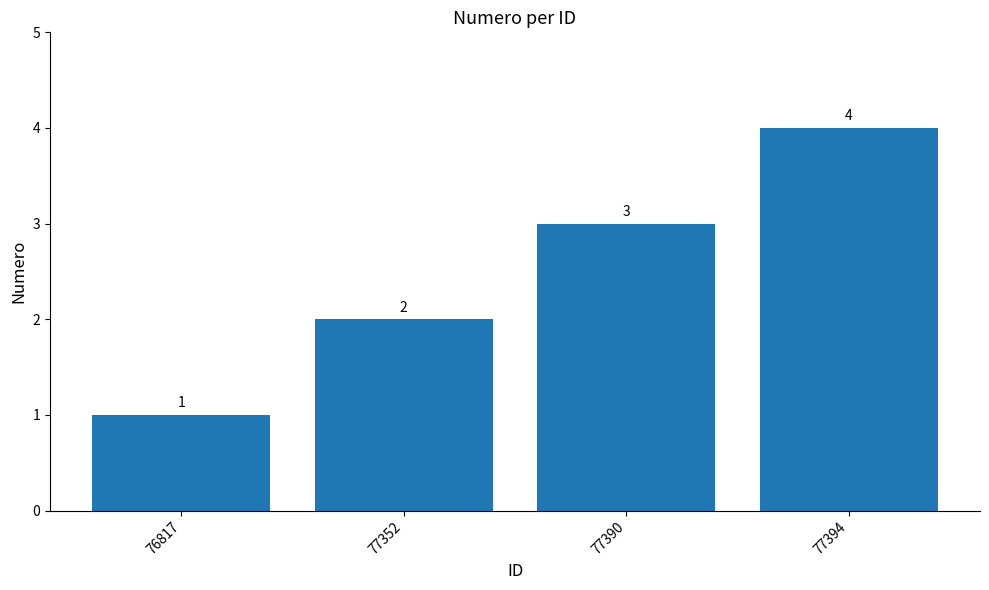

Which has a higher value, 77394 or 77390?

77394